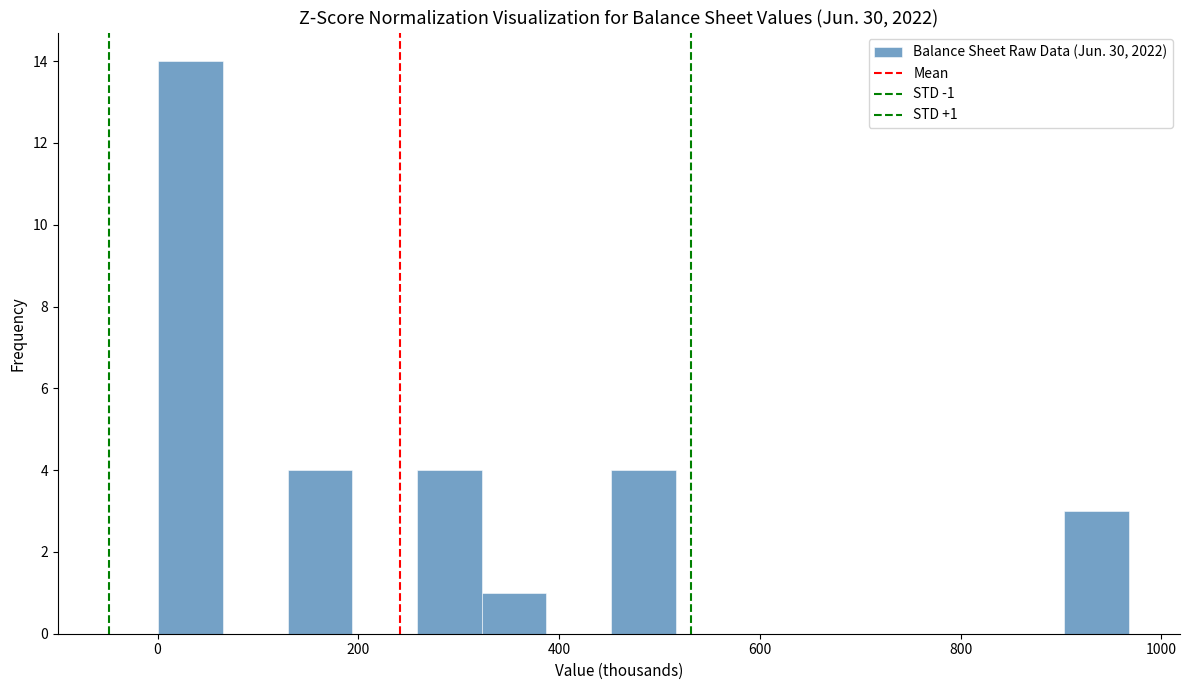

Read against the x-axis, roughly where is the centre of the tallest bar?

40